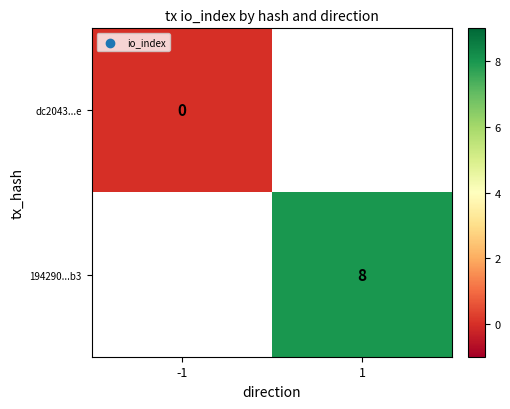

Is it true that 194290...b3 equals 8 at 1?

True